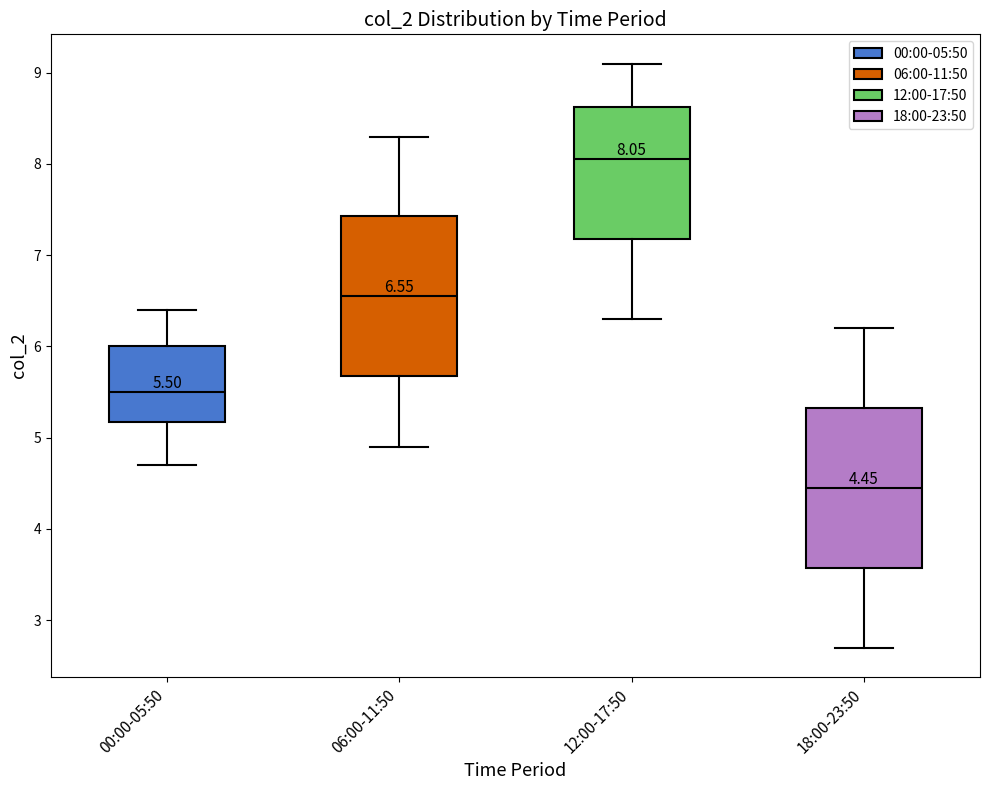

Which box has the highest median line?

12:00-17:50